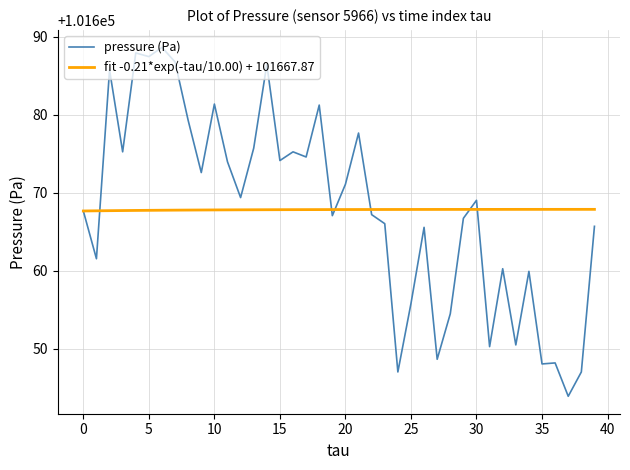

Rank the series by their maximum value, from highest to lowest.

pressure (Pa), fit -0.21*exp(-tau/10.00) + 101667.87